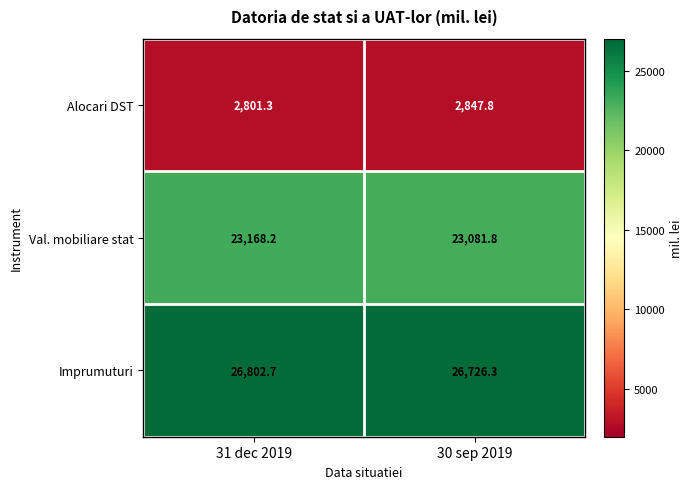

List the series in order of their peak value, lowest first.

Alocari DST, Val. mobiliare stat, Imprumuturi